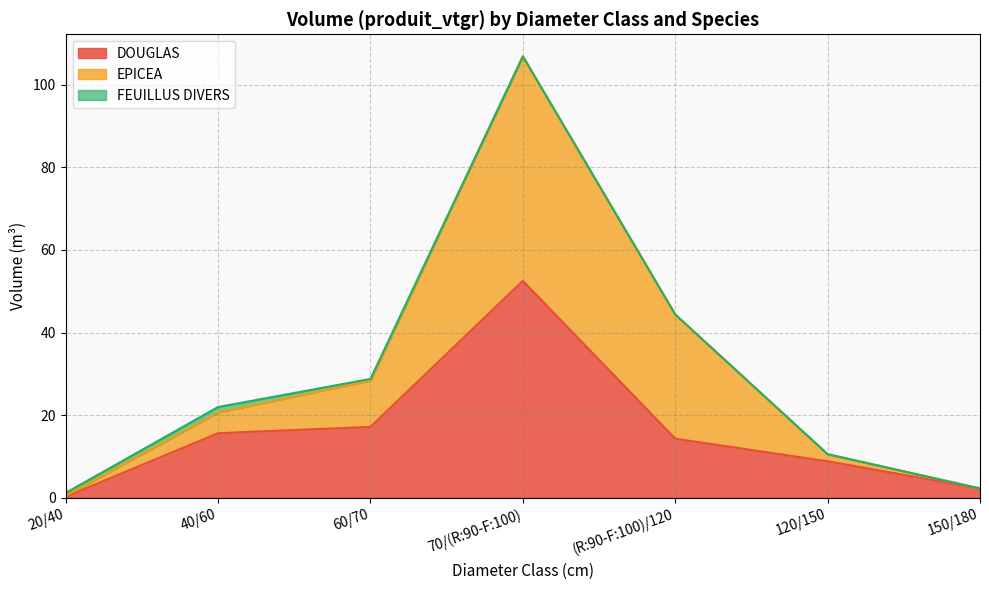

Which series changed the most between 40/60 and 60/70?

EPICEA